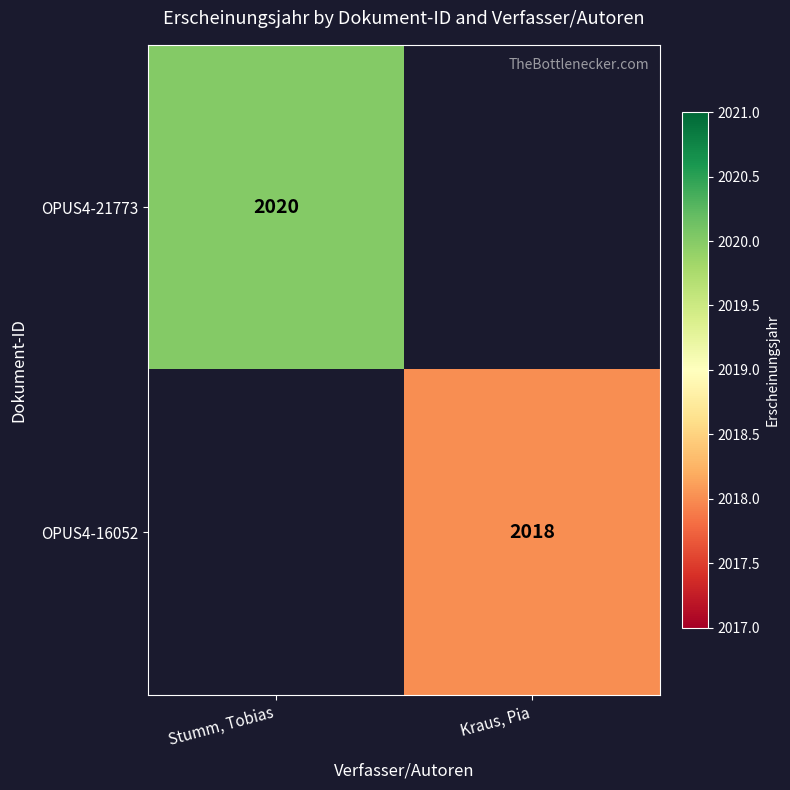

The OPUS4-16052 series shows 2018 at Kraus, Pia. True or false?

True